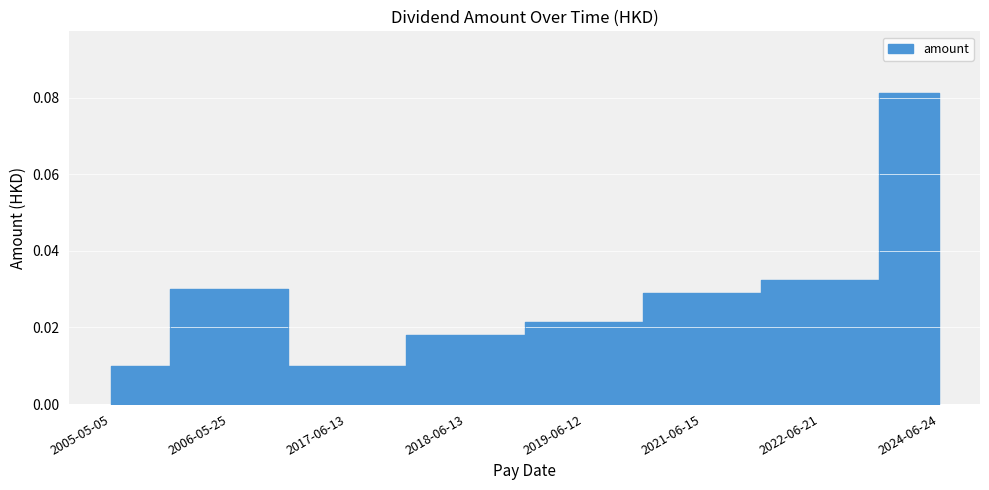

Is it true that the value at 2024-06-24 is 0.1?

True